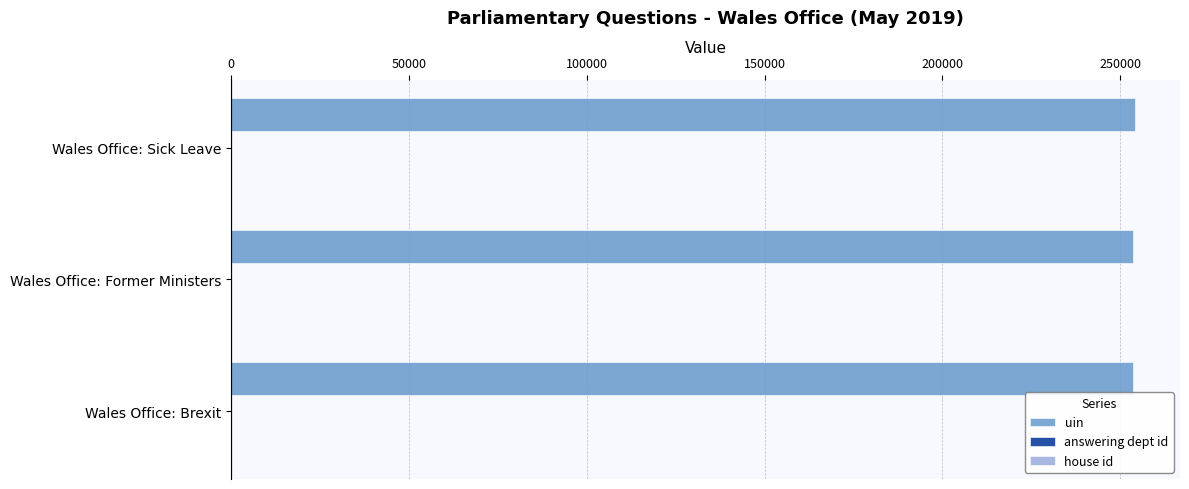

Is it true that uin equals 253617 at Wales Office: Former Ministers?

True